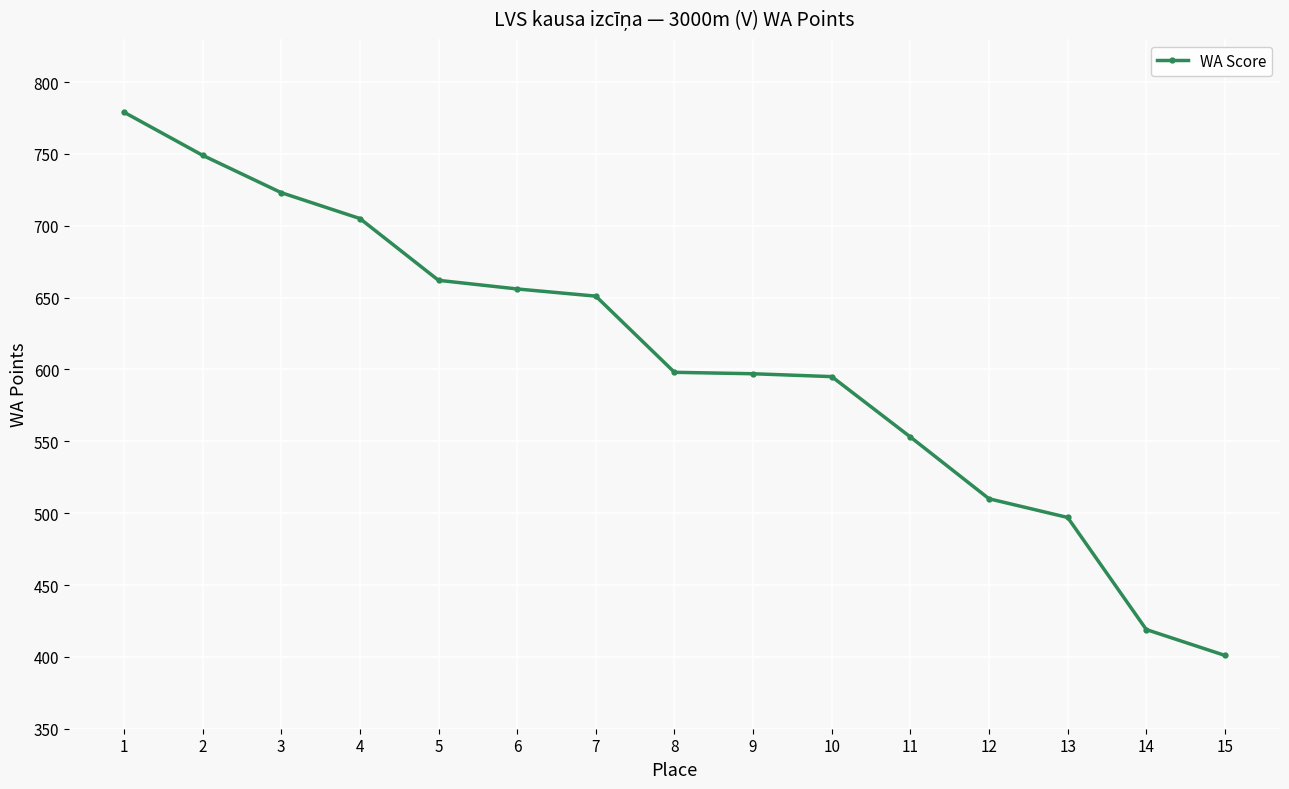

At which category does the chart reach its minimum across all series?

15